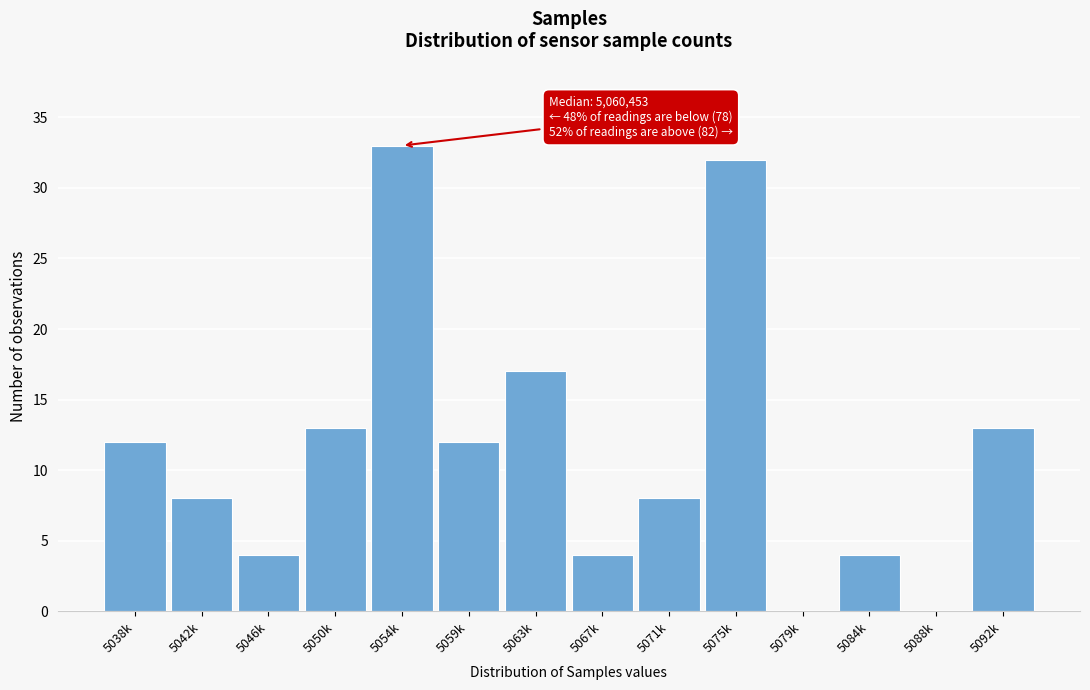

Reading right to left, transcribe all the data shown in this chart.

5092k=13	5088k=0	5084k=4	5079k=0	5075k=32	5071k=8	5067k=4	5063k=17	5059k=12	5054k=33	5050k=13	5046k=4	5042k=8	5038k=12